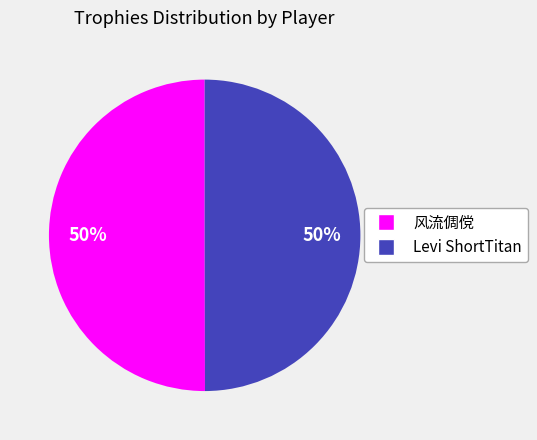

To the nearest percent, what is the combined percentage of 风流倜傥 and Levi ShortTitan?

100%